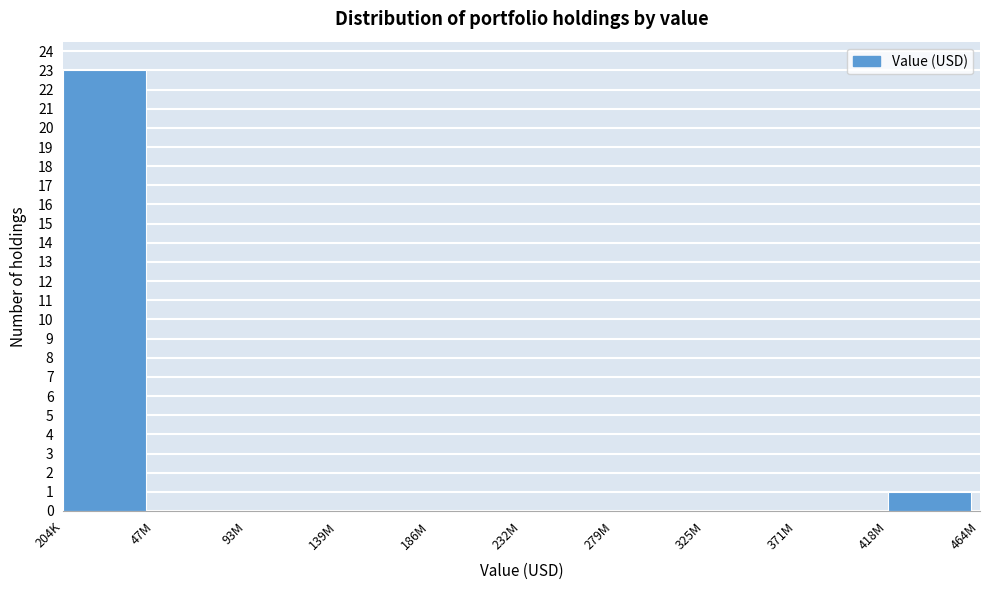

Reading left to right, list all the values displayed in this chart.

204K=23	47M=0	93M=0	139M=0	186M=0	232M=0	279M=0	325M=0	371M=0	418M=1